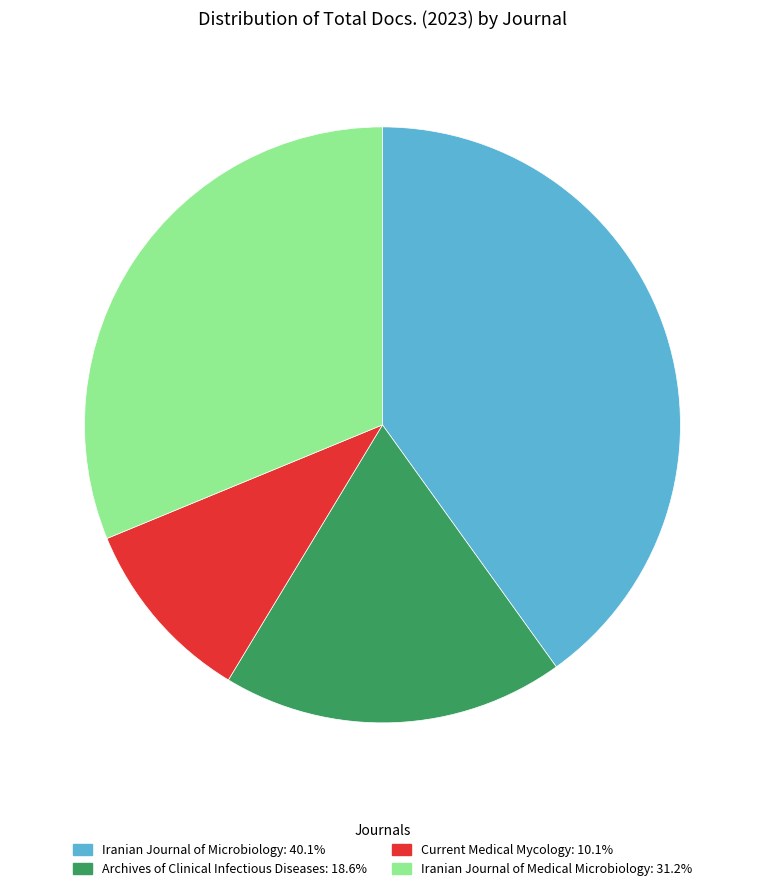

Which has a higher value, Archives of Clinical Infectious Diseases or Current Medical Mycology?

Archives of Clinical Infectious Diseases